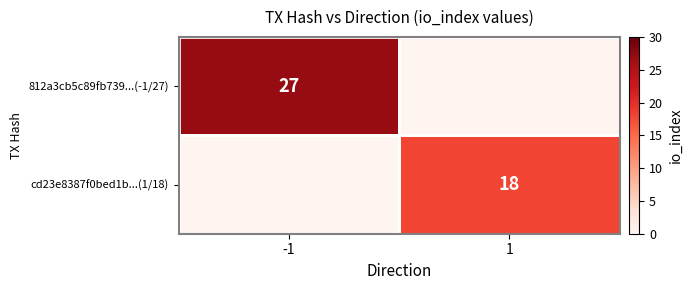

True or false: cd23e8387f0bed1b...(1/18) has a value of 12 at 1.

False